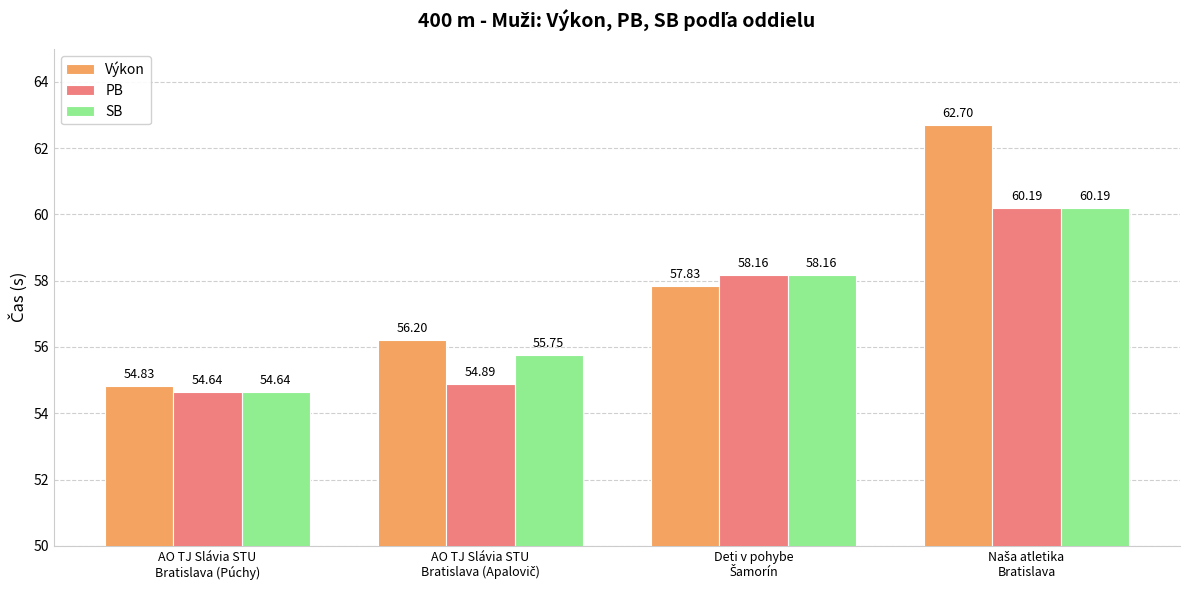

What is the label of the 1st bar from the left?

AO TJ Slávia STU
Bratislava (Púchy)